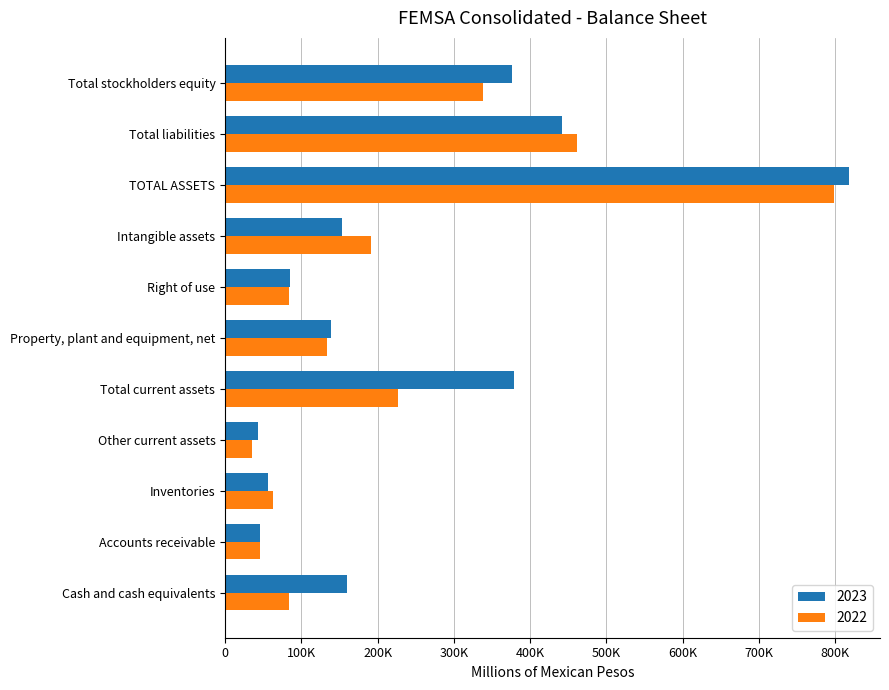

Between Inventories and Total liabilities, which series saw the biggest shift?

2022